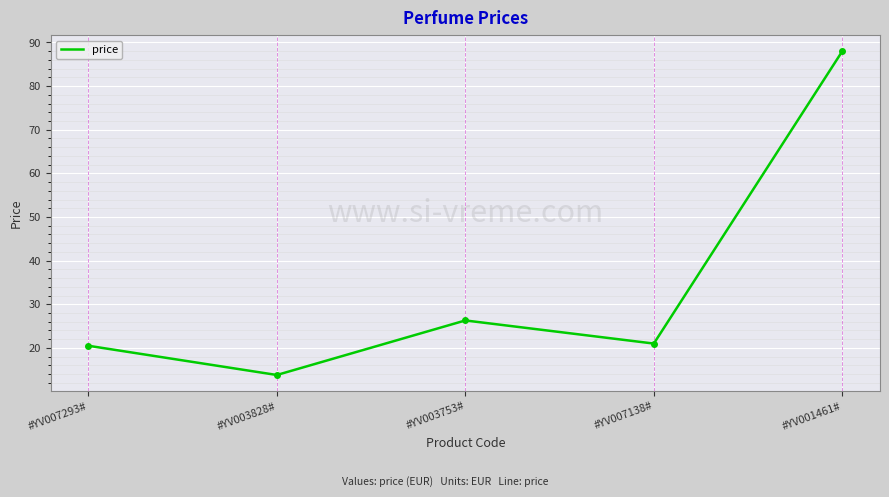

How many series are shown in this chart?

1